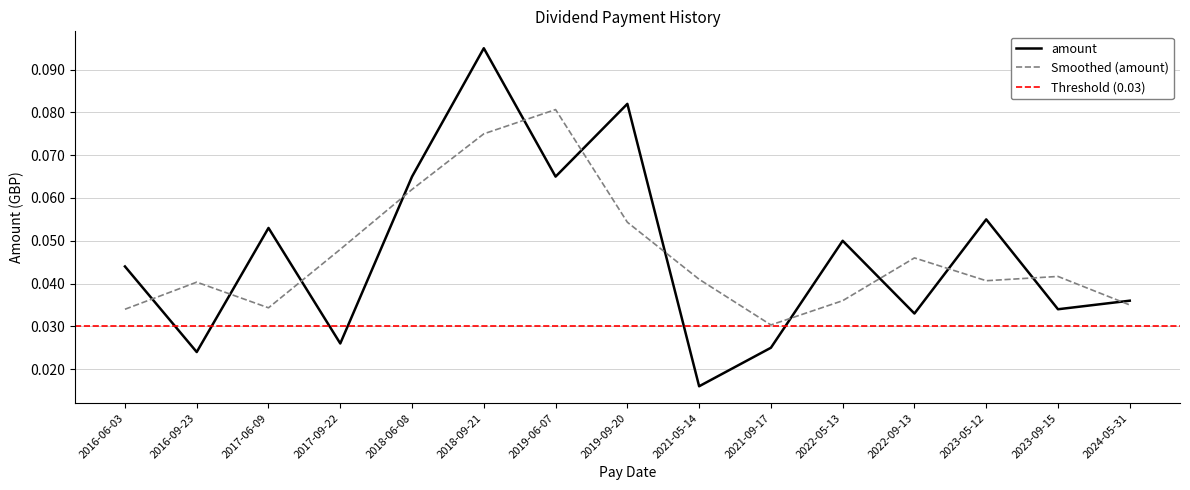

How many data points does each series have?

15